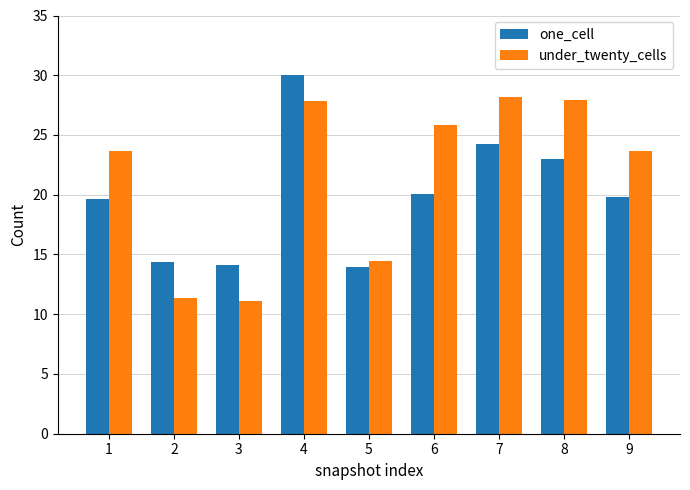

What is the value of the under_twenty_cells bar at the 9th from the left?

23.6